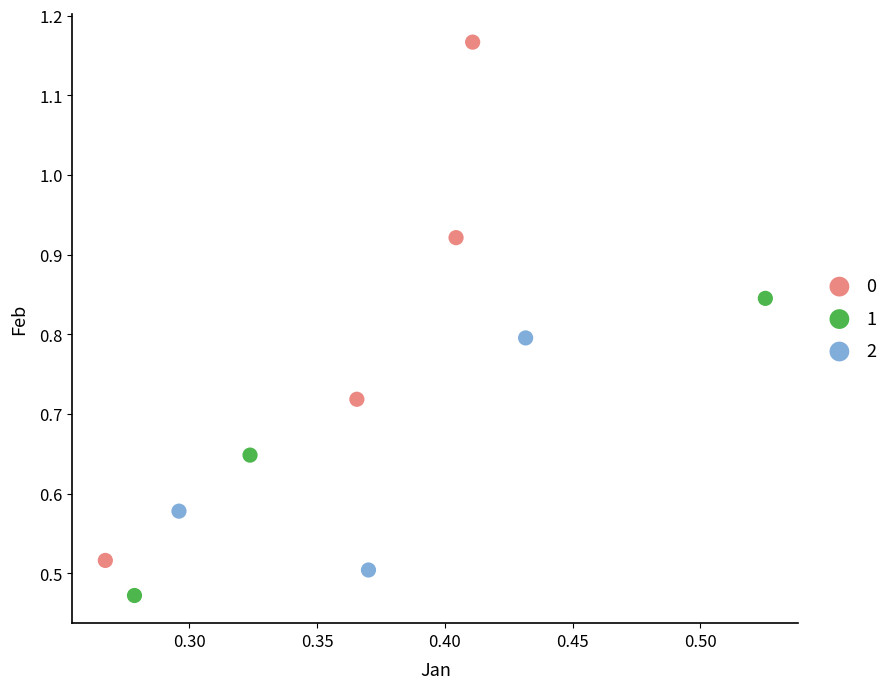

Which series reaches the minimum Y coordinate?

1